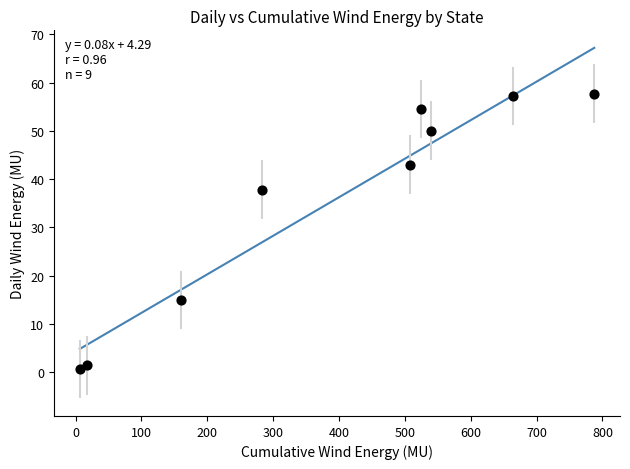

What Y value in the scatter plot is closest to 29?

37.8